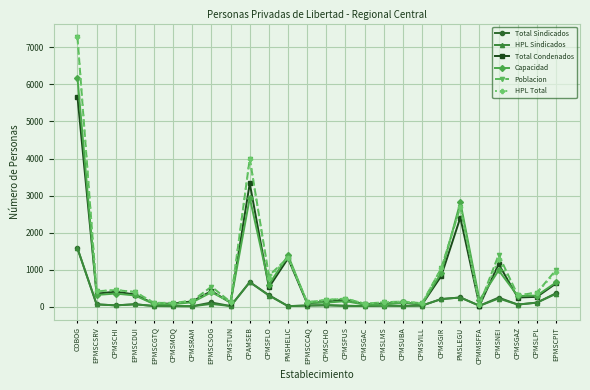

At which category does the chart reach its peak across all series?

COBOG